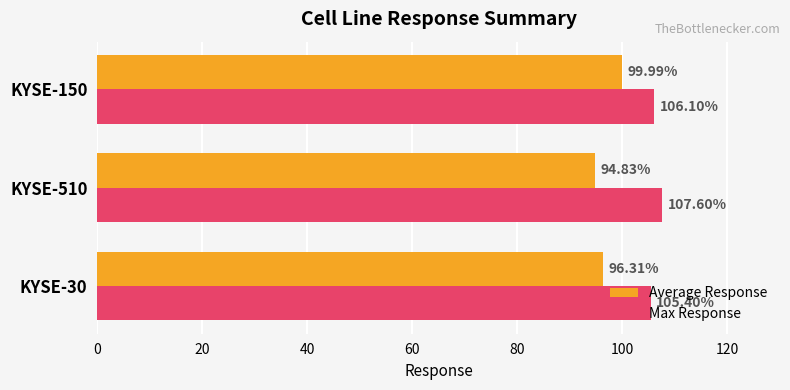

What is the difference between the maximum and second lowest values in the Max Response series?

1.5